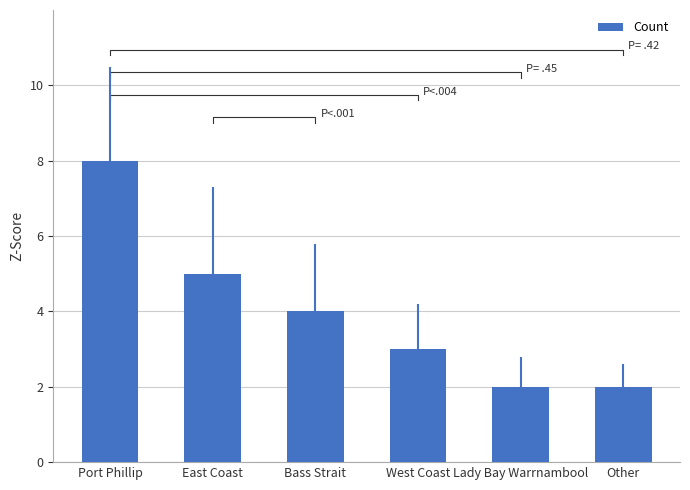

How many data points are above 4?

2